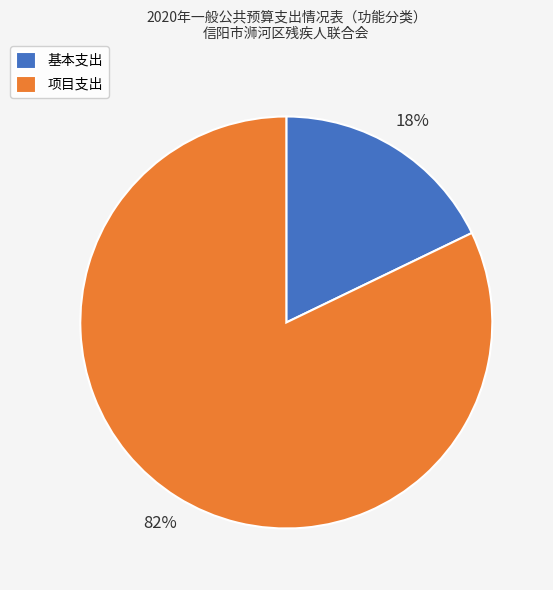

Does any single category account for the majority?

Yes